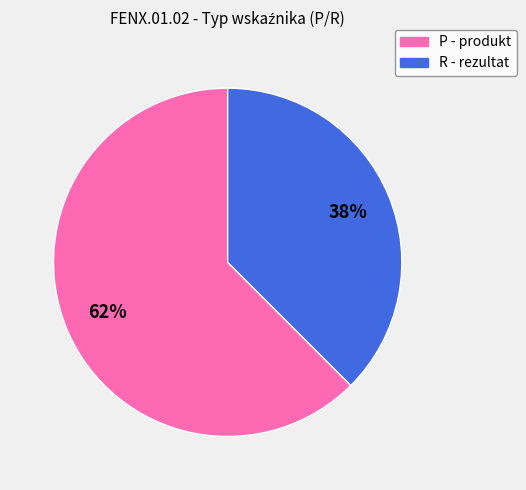

How many segments does this pie chart have?

2